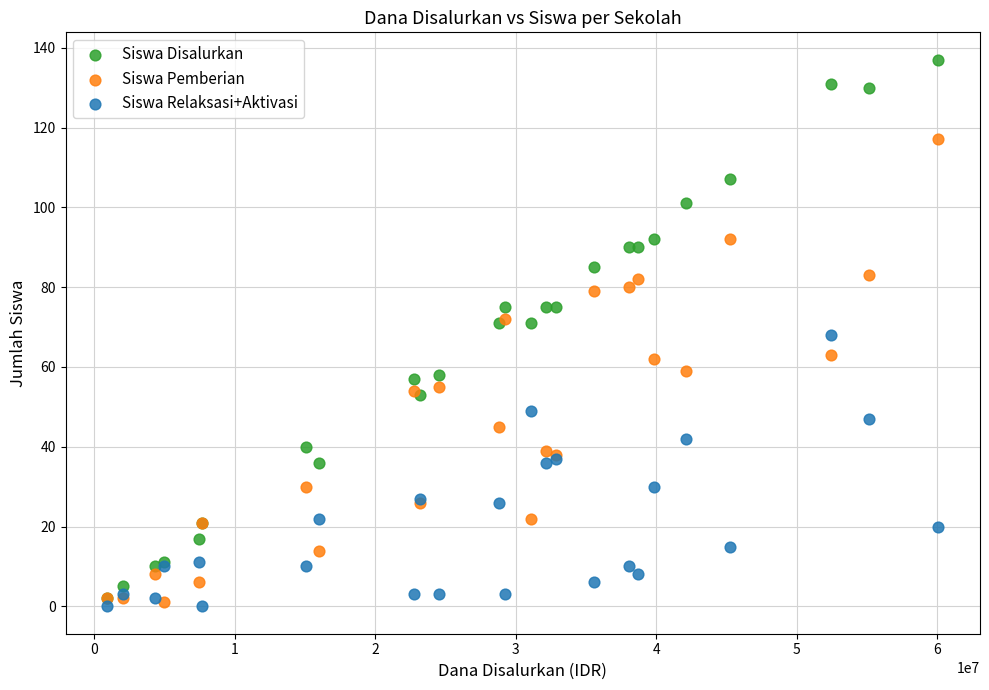

Which series has the largest Y range (max minus min)?

Siswa Disalurkan